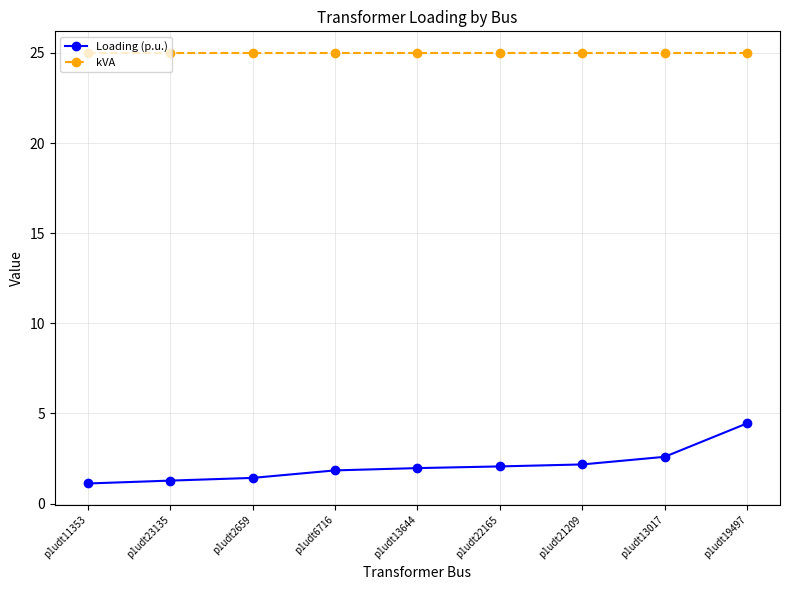

What is the difference between the Loading (p.u.) values at p1udt6716 and p1udt22165?

0.2